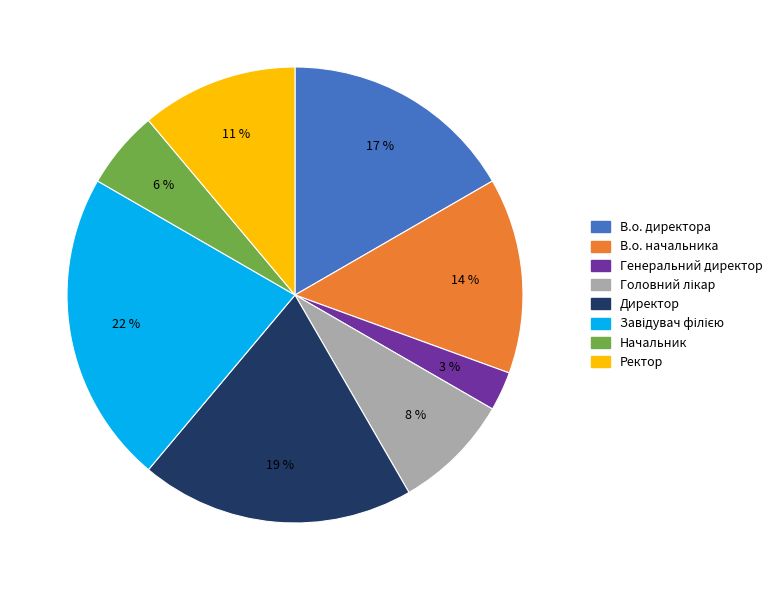

To the nearest percent, what is the difference between the largest and smallest slice percentages?

19%